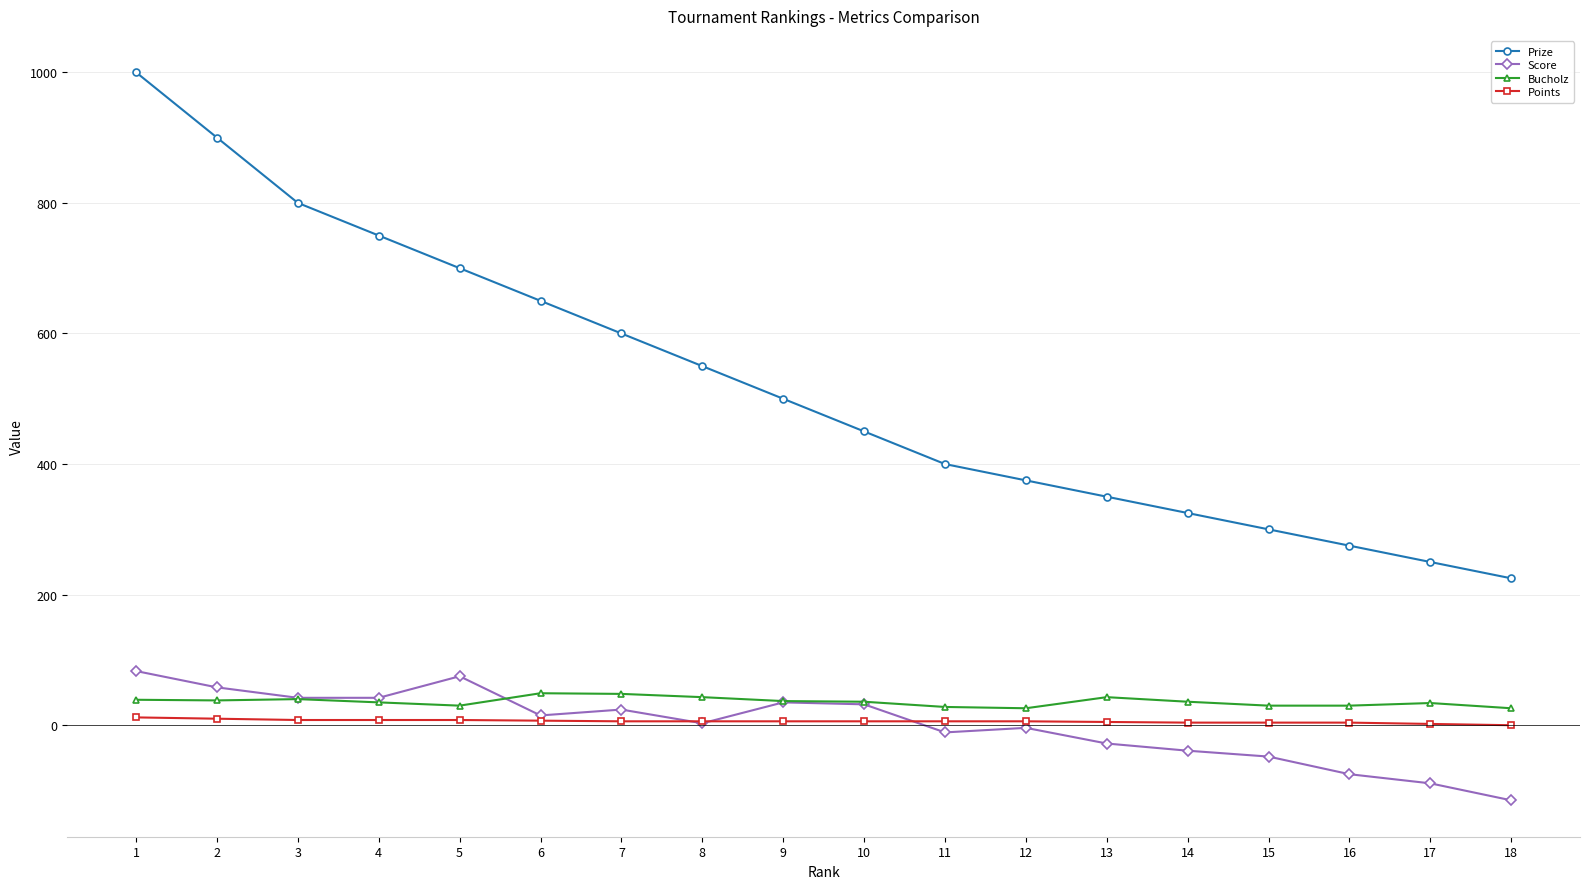

What is the lowest value of the Prize series?

225